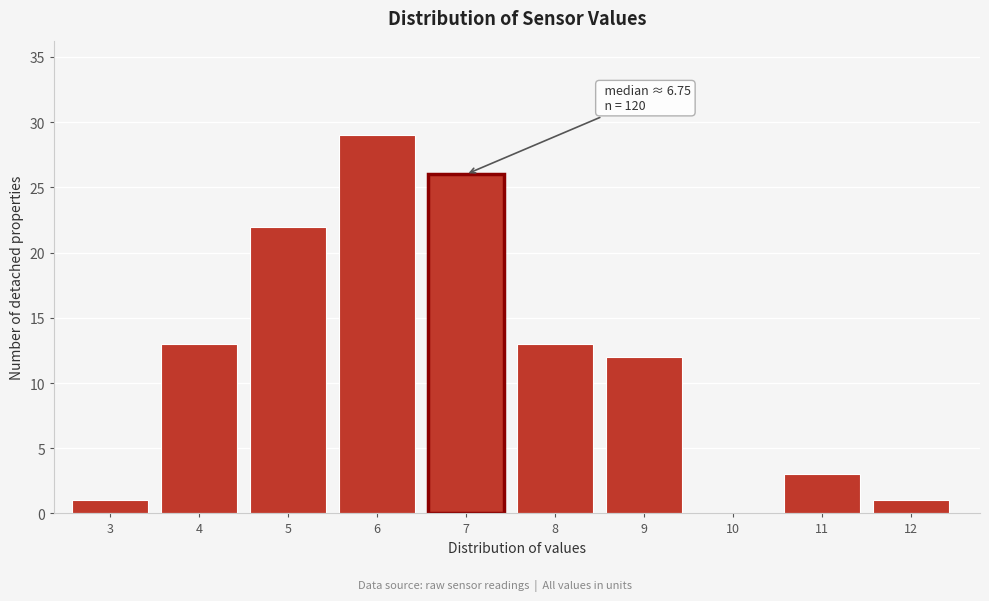

Reading left to right, transcribe all the data shown in this chart.

3=1	4=13	5=22	6=29	7=26	8=13	9=12	10=0	11=3	12=1